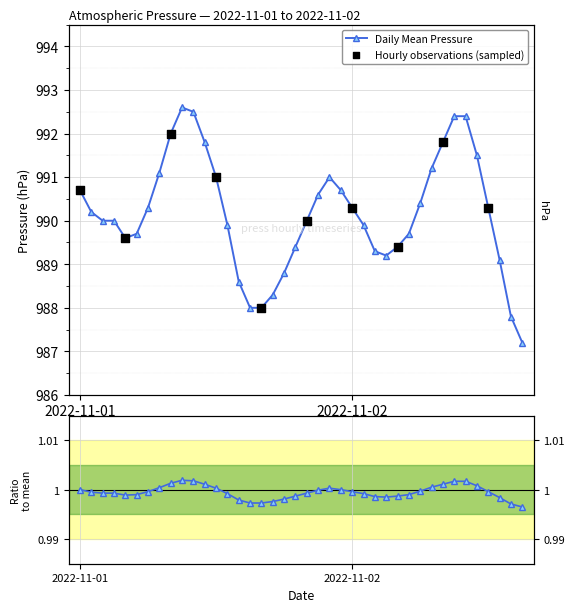

What is the change in value from 2022-11-01 19:00 to 2022-11-02 01:00?

+0.5